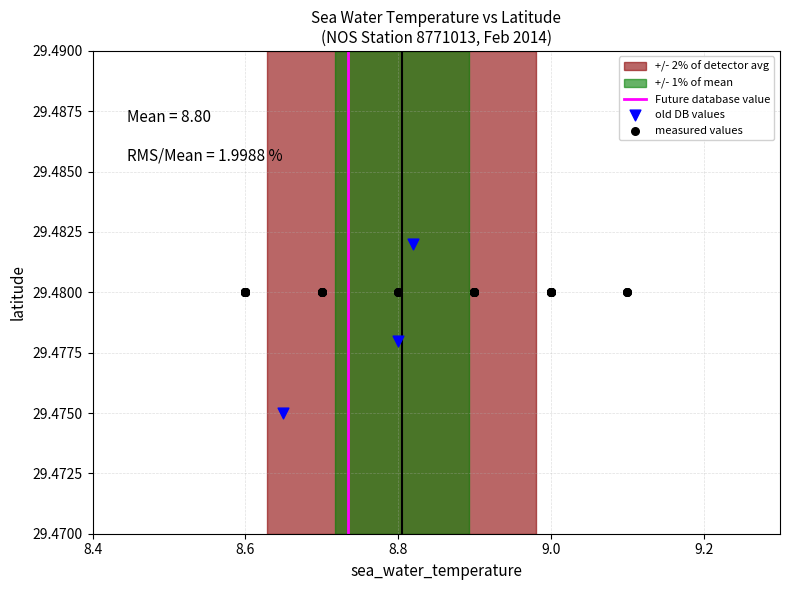

Which series reaches the maximum Y coordinate?

old DB values